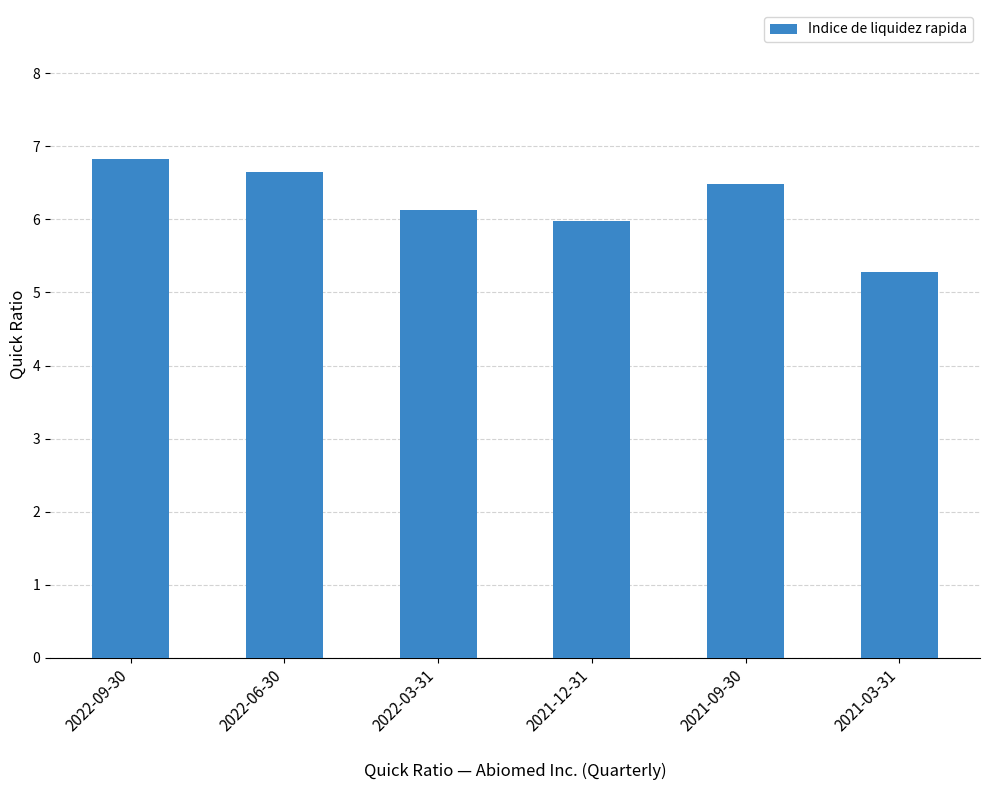

Between 2021-09-30 and 2021-12-31, which is larger?

2021-09-30